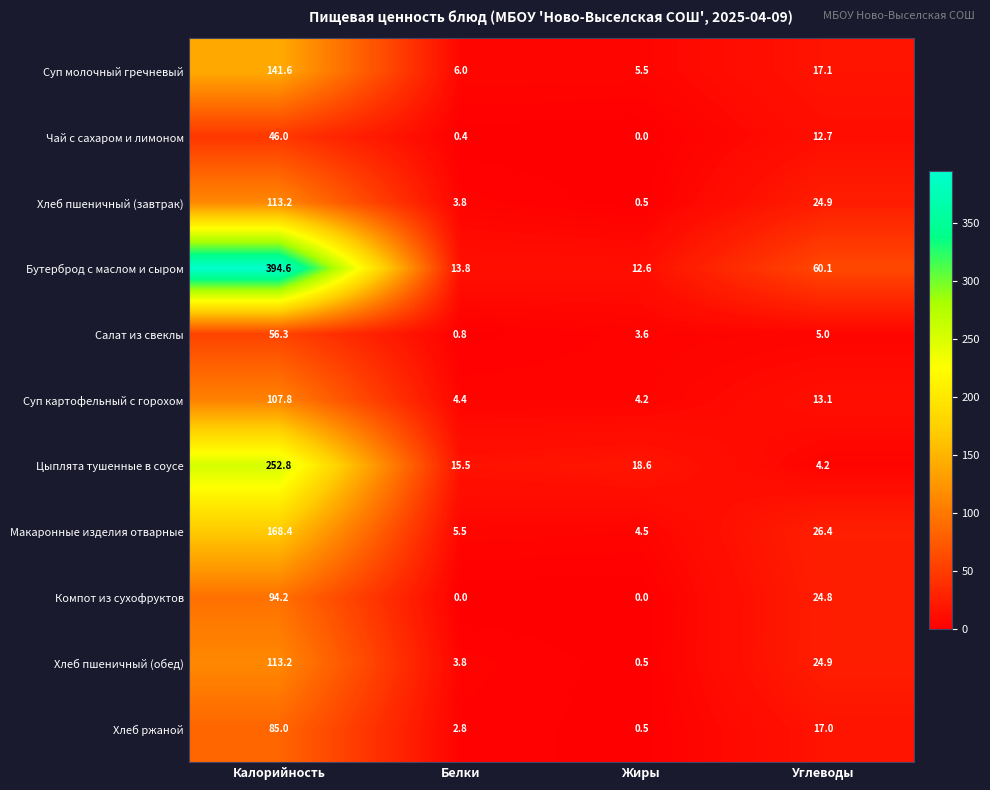

Rank the categories by Суп картофельный с горохом value from highest to lowest.

Калорийность, Углеводы, Белки, Жиры